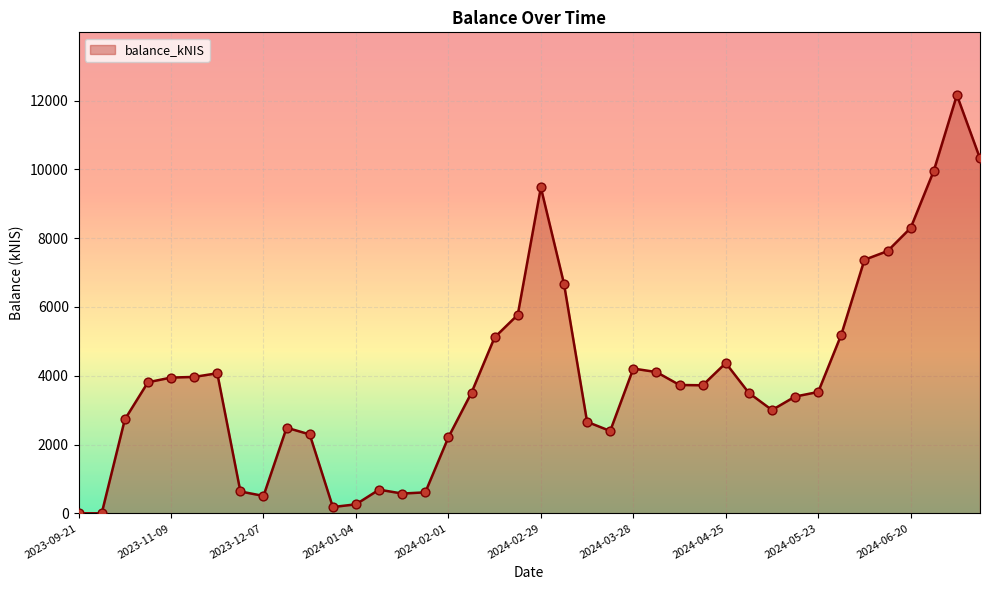

What is the difference between the maximum and minimum values?

12159.5